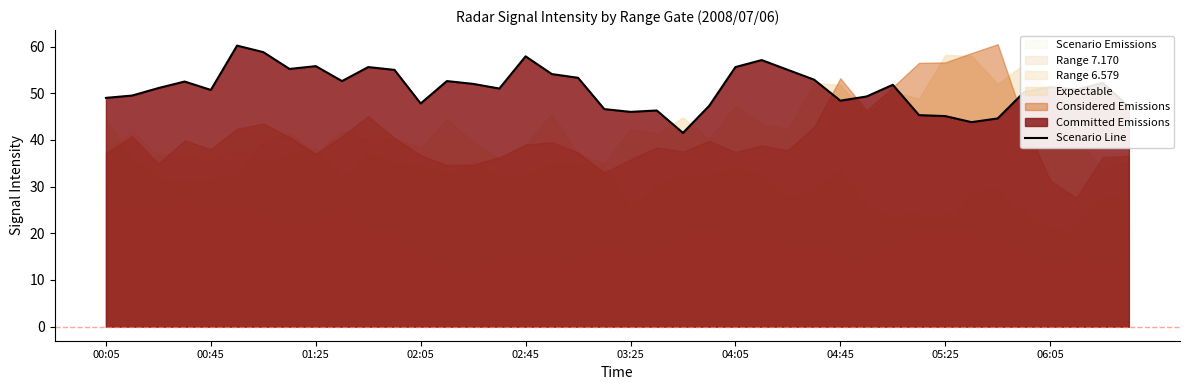

What is the lowest value of the Scenario Line series?

41.5